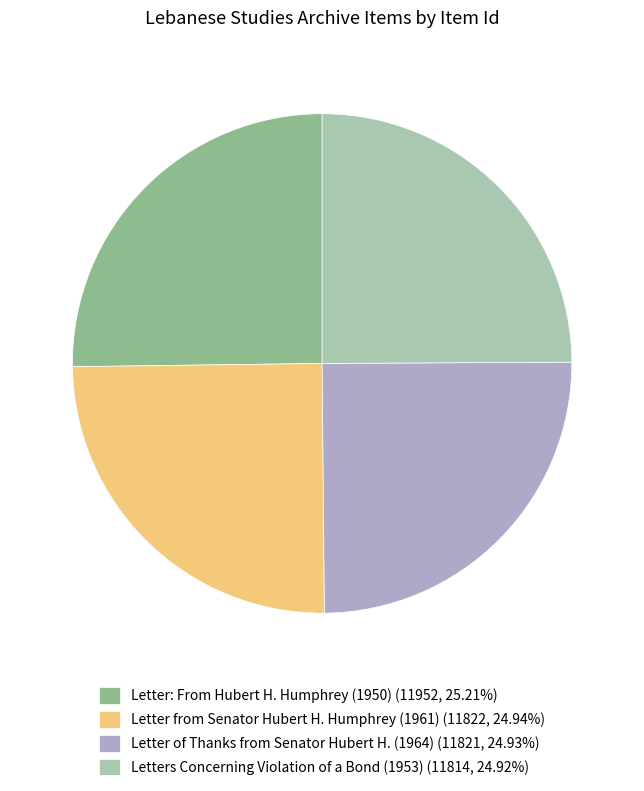

Approximately how many times larger is the value at Letter of Thanks from Senator Hubert H. (1964) (11821, 24.93%) compared to Letter: From Hubert H. Humphrey (1950) (11952, 25.21%)?

1.0